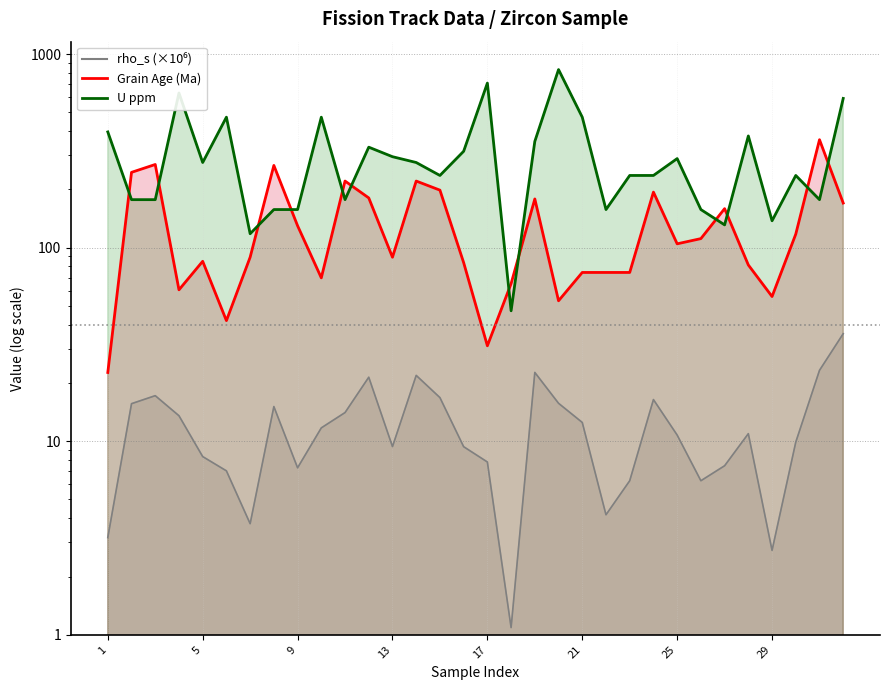

What is the difference between the U ppm values at 11 and 25?

111.4